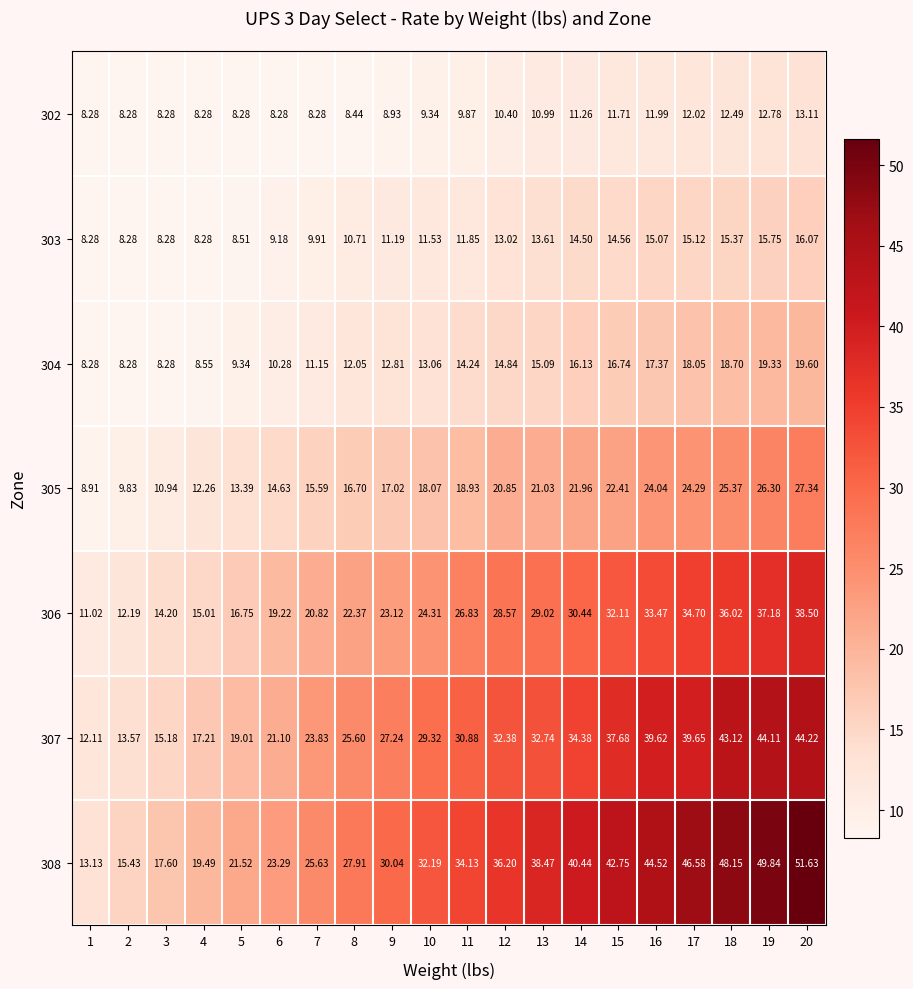

Which series changed the most between 4 and 6?

306